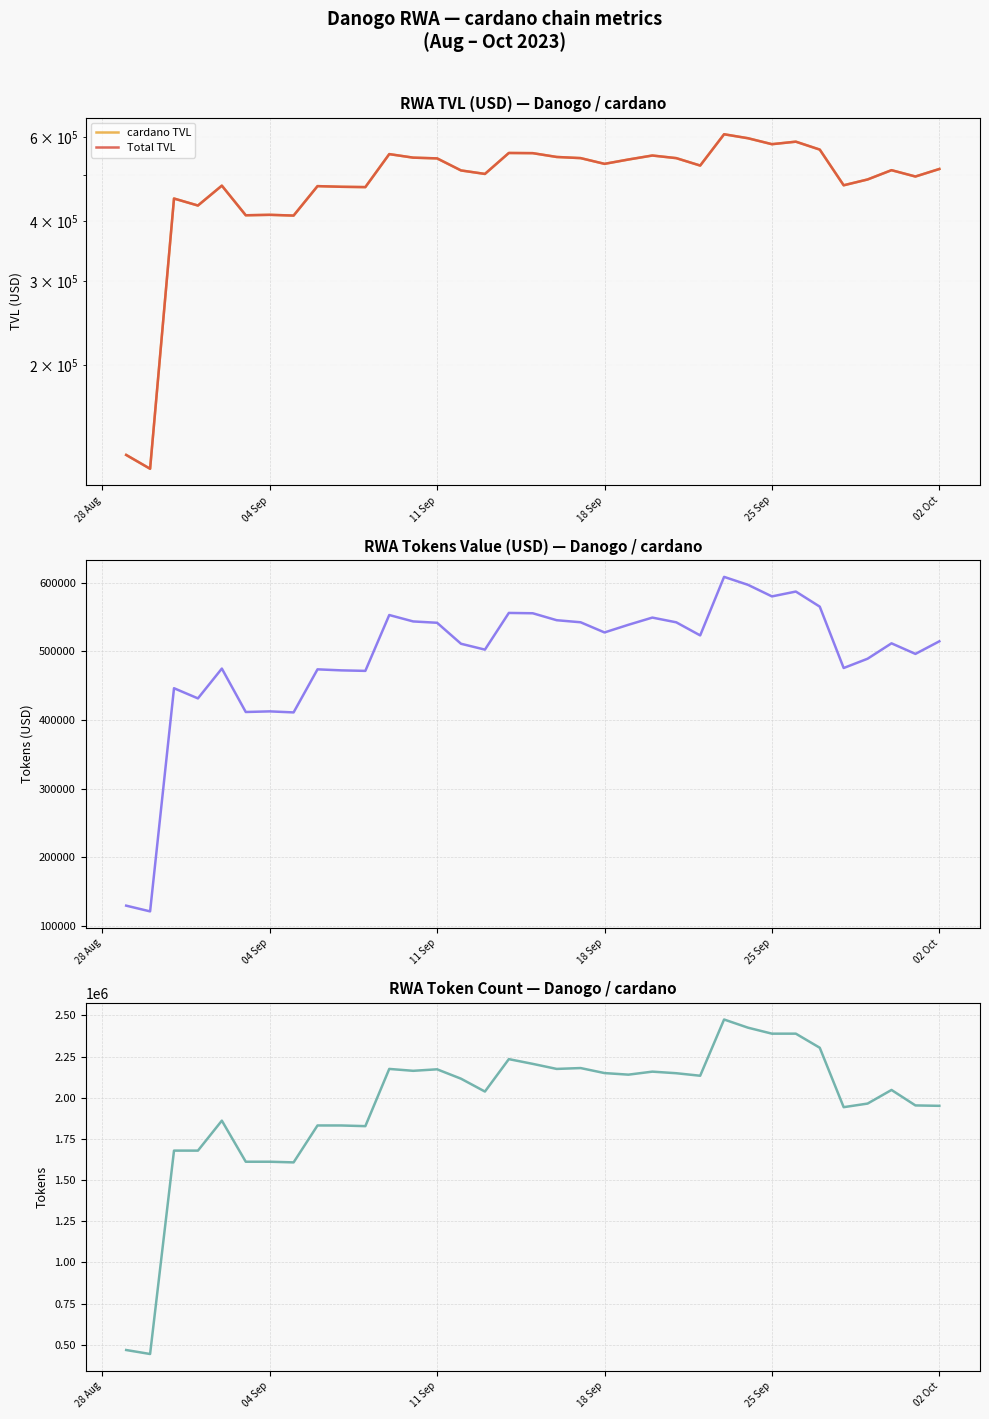

What is the difference between the maximum and minimum values in the Total TVL series?

487047.9